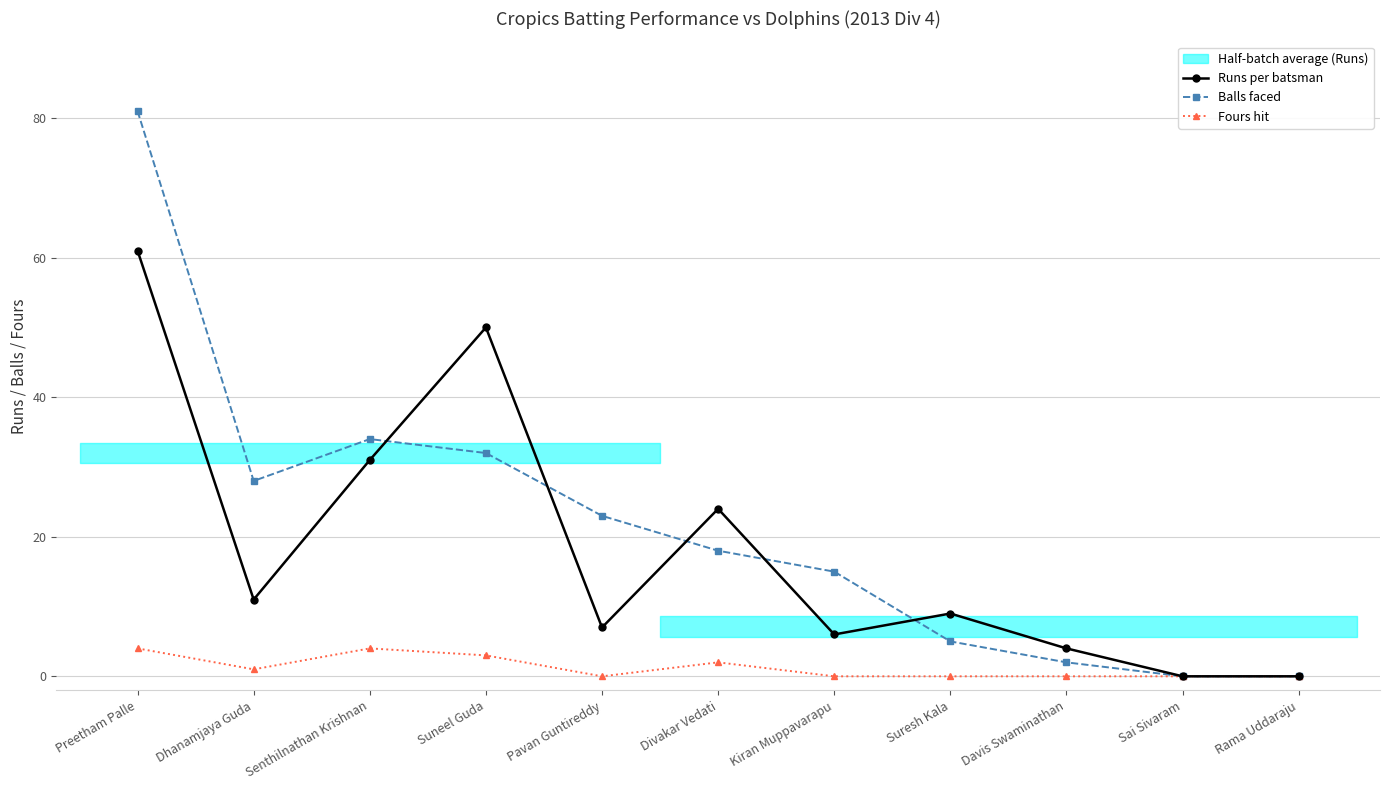

Which label corresponds to the smallest value in the chart?

Sai Sivaram